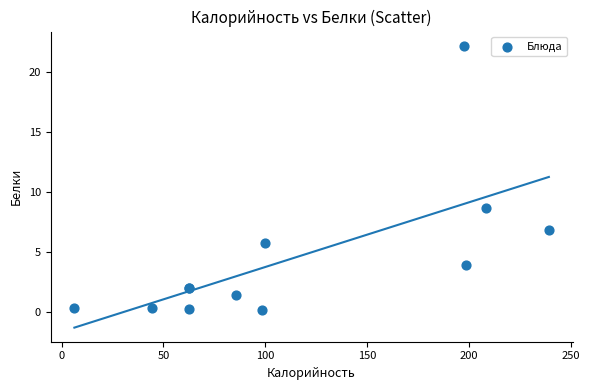

What Y value in the scatter plot is closest to 11?

8.7